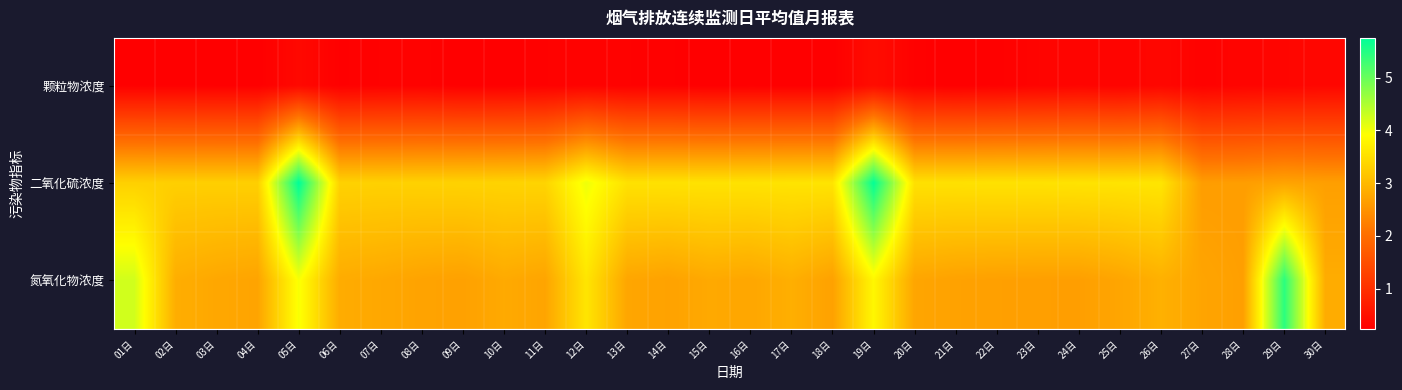

Which has a higher value, 02日 or 22日?

22日